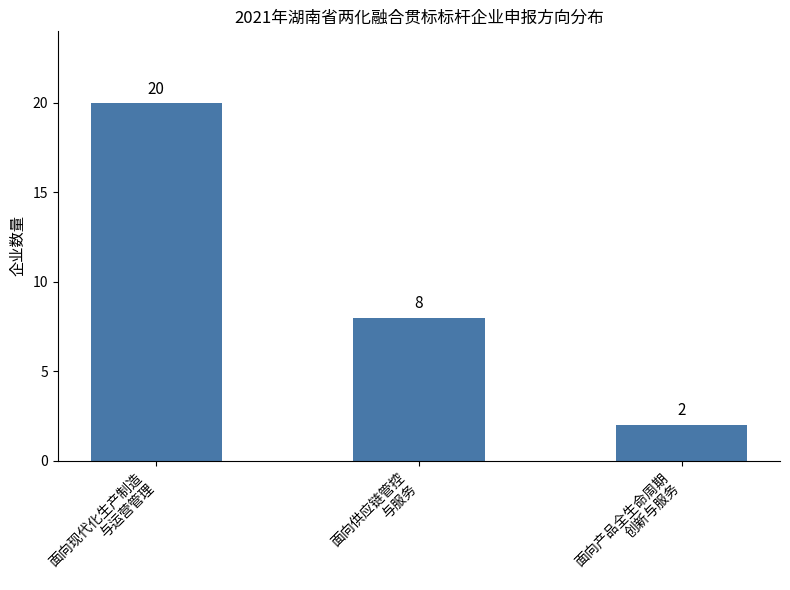

Count the number of categories in the chart.

3